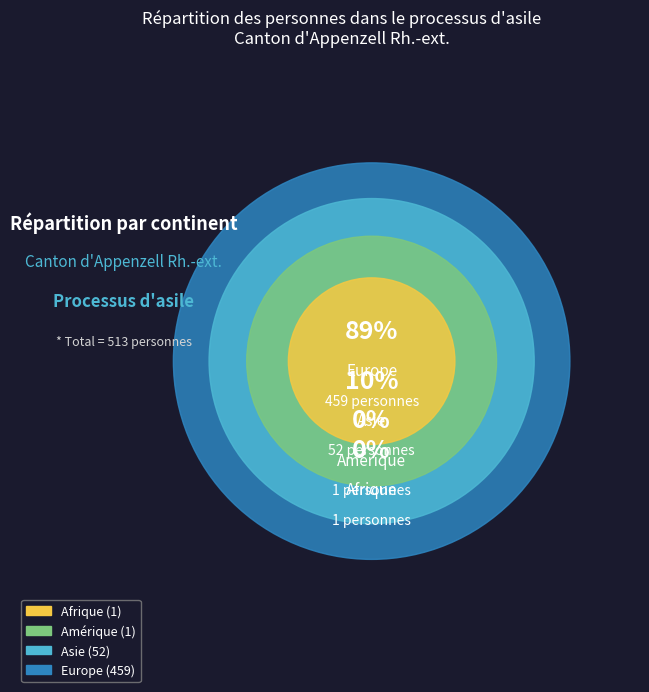

Does any single category account for the majority?

Yes